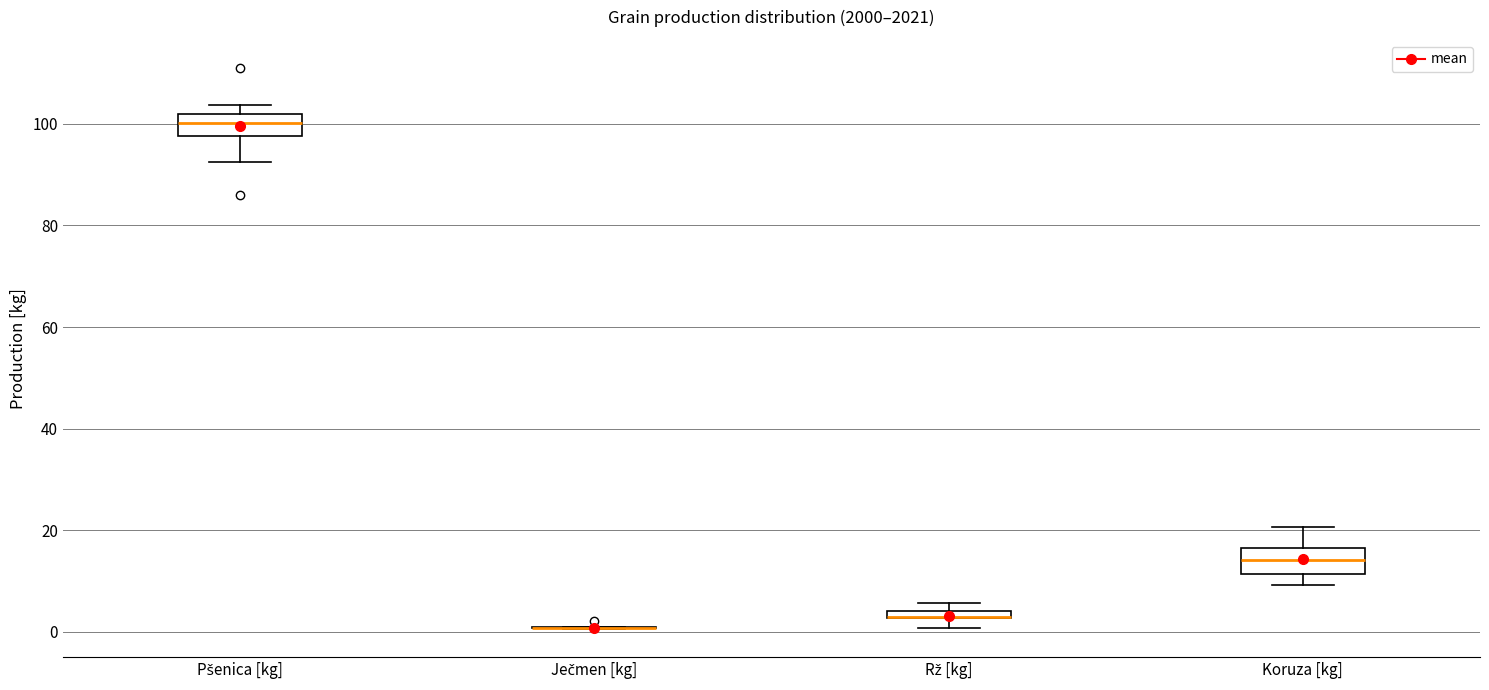

Where is the upper edge of the box for Rž [kg] on the y-axis? The values are not printed on the chart, so give them approximately, as read against the axis.

4